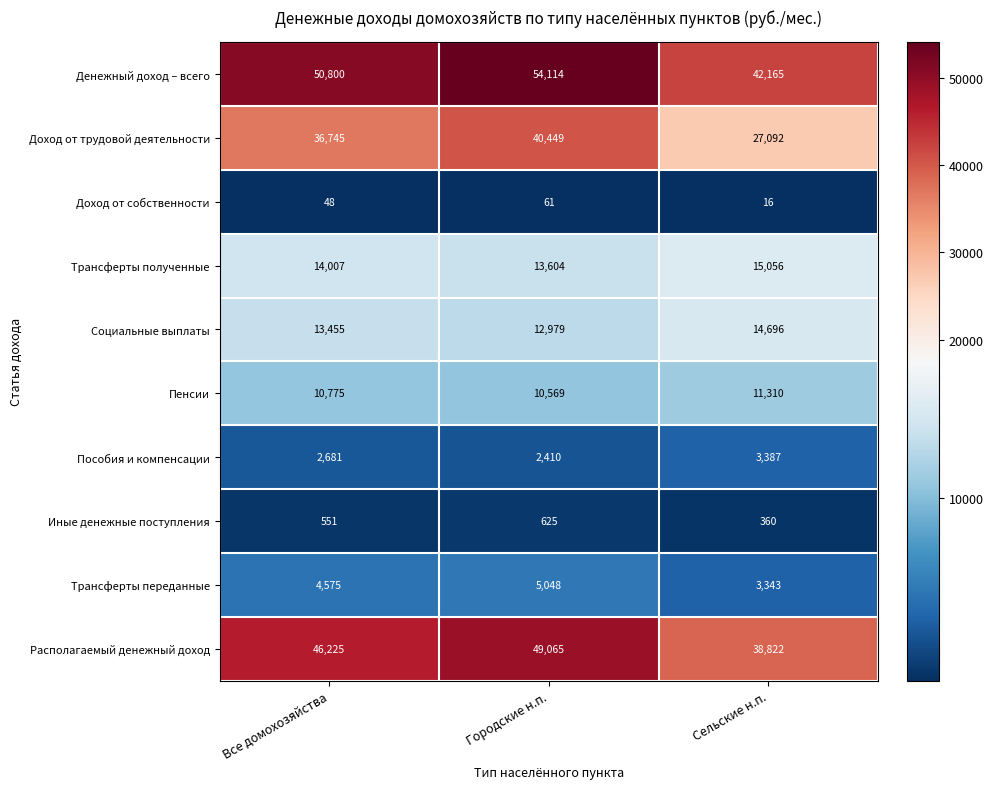

Between Все домохозяйства and Сельские н.п., which series saw the biggest shift?

Доход от трудовой деятельности